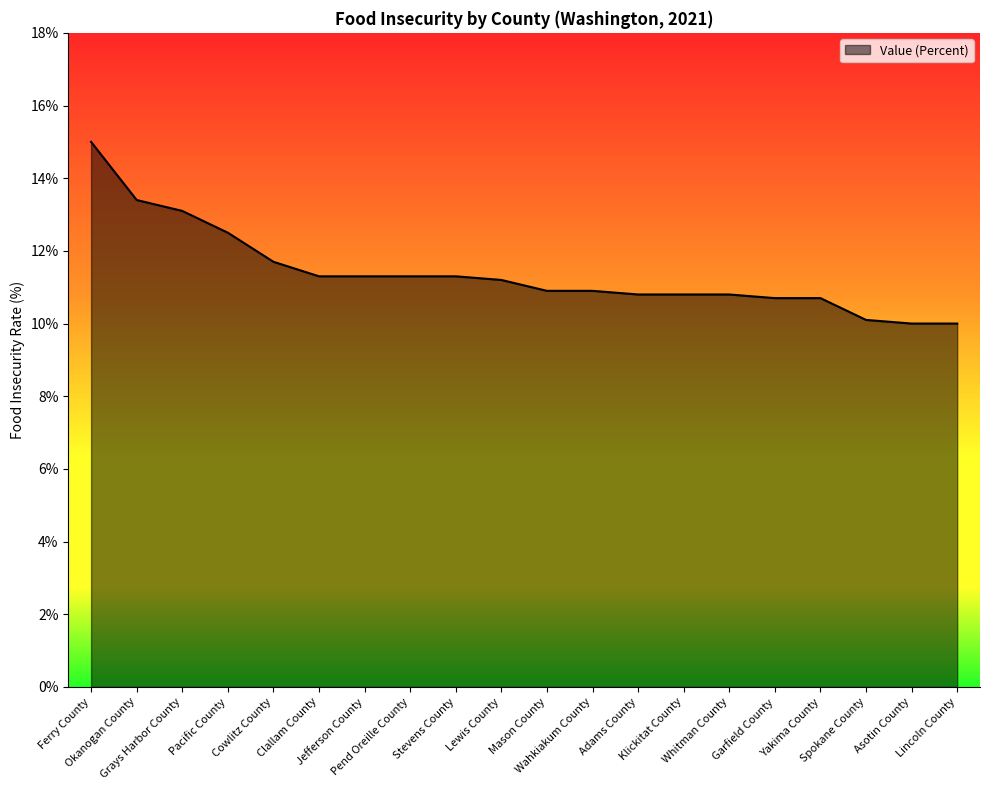

True or false: the data shows 17.7 at Yakima County.

False